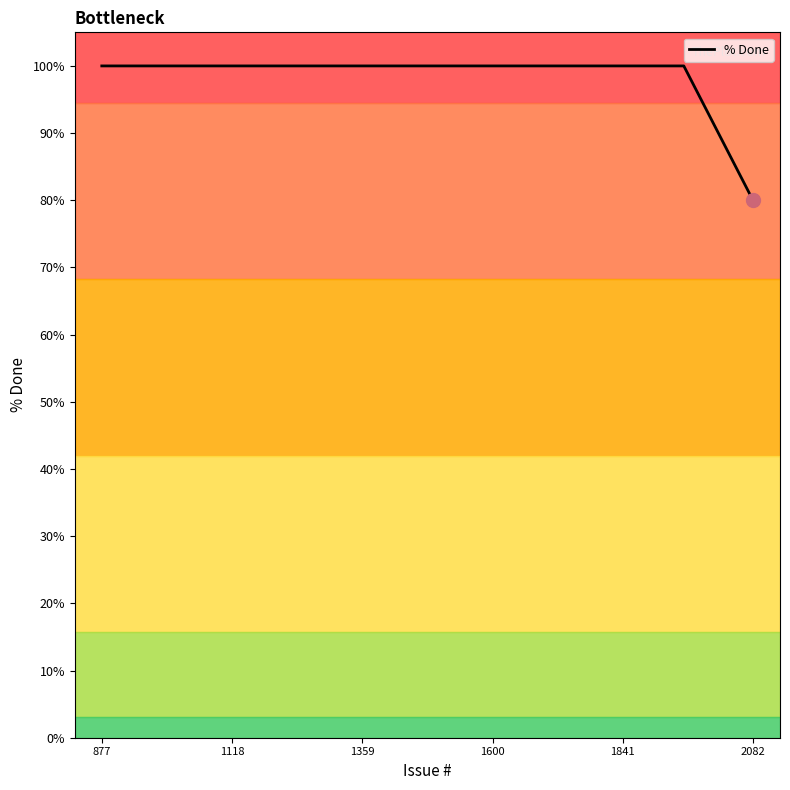

What is the difference between the maximum and minimum values?

20